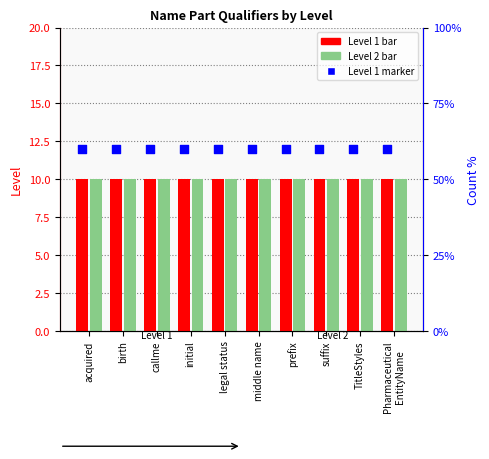

Which series has the largest Y range (max minus min)?

Level 1